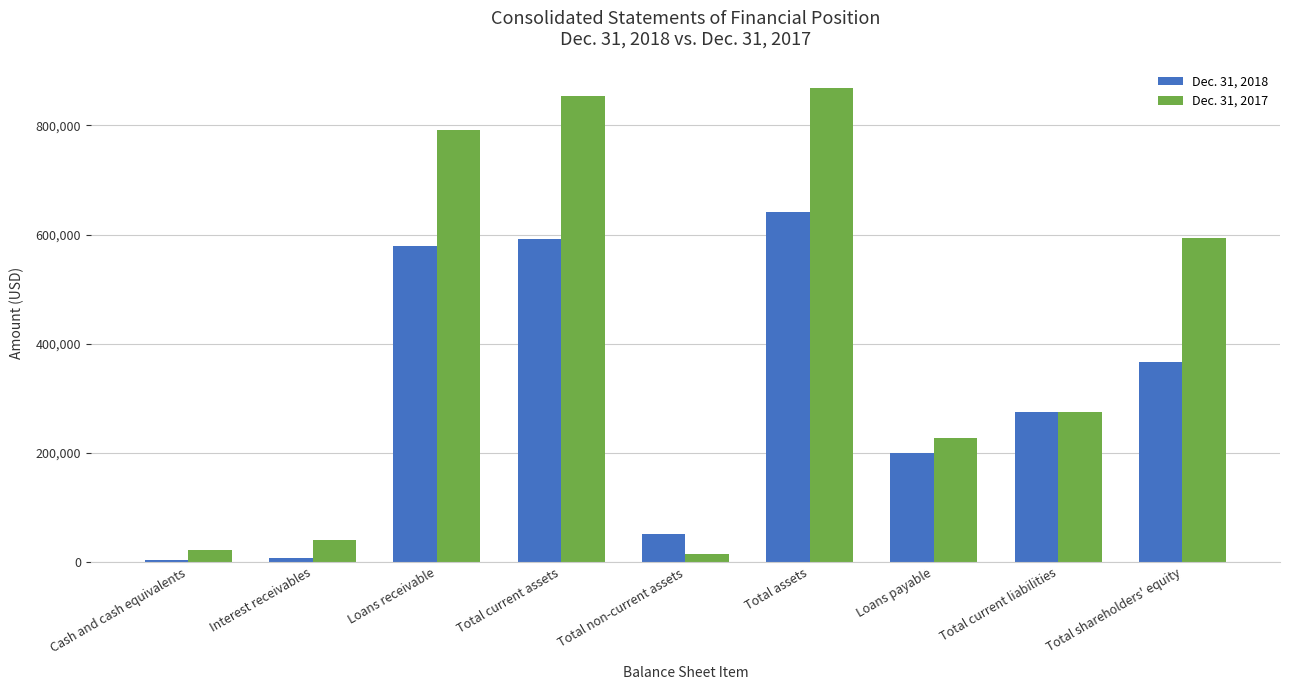

What position from the left is Cash and cash equivalents?

1